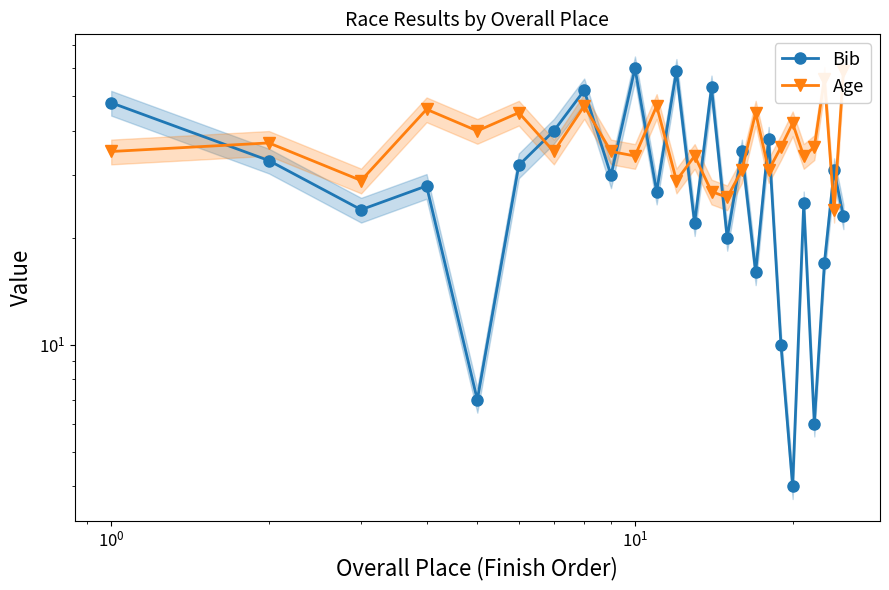

True or false: Age has more than 1 points higher than both neighbors.

True